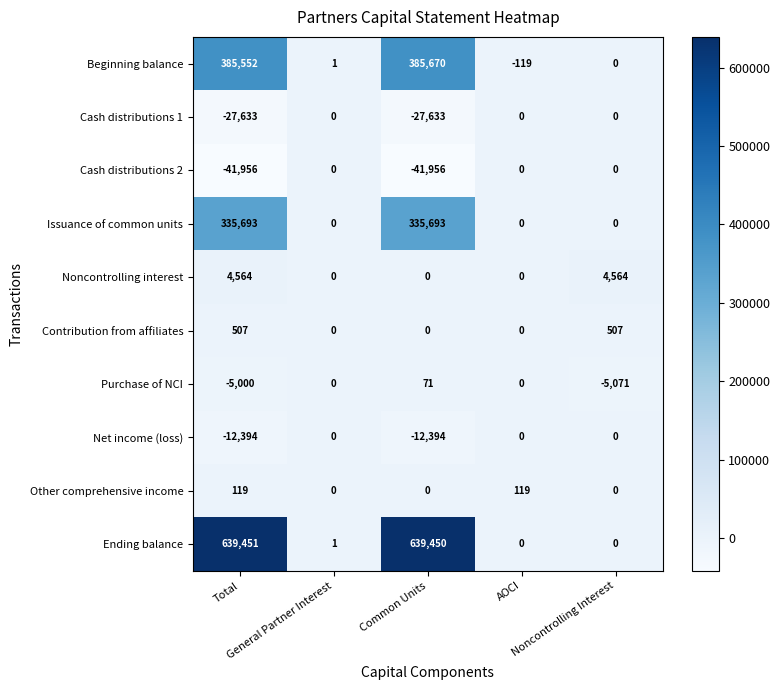

What is the difference between the second highest and second lowest values in the Cash distributions 2 series?

41956